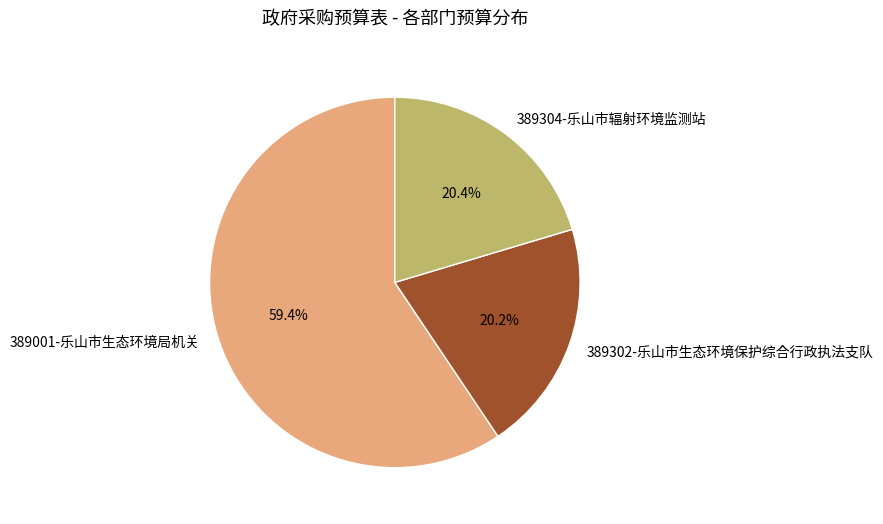

Is it true that 389302-乐山市生态环境保护综合行政执法支队 is 20% of the pie?

True